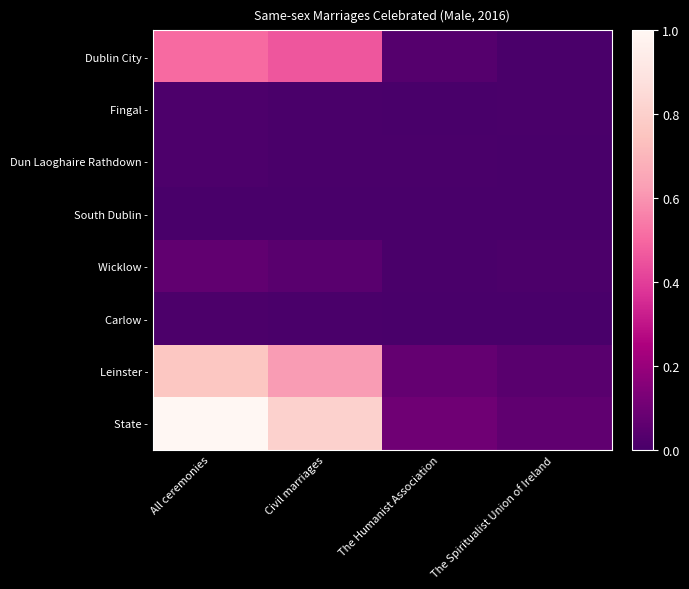

Reading left to right, what are all the values shown in this chart?

Dublin City -: All ceremonies=0.5	Civil marriages=0.5	The Humanist Association=0.0	The Spiritualist Union of Ireland=0.0
Fingal -: All ceremonies=0.0	Civil marriages=0.0	The Humanist Association=0.0	The Spiritualist Union of Ireland=0.0
Dun Laoghaire Rathdown -: All ceremonies=0.0	Civil marriages=0.0	The Humanist Association=0.0	The Spiritualist Union of Ireland=0.0
South Dublin -: All ceremonies=0.0	Civil marriages=0.0	The Humanist Association=0.0	The Spiritualist Union of Ireland=0.0
Wicklow -: All ceremonies=0.1	Civil marriages=0.0	The Humanist Association=0.0	The Spiritualist Union of Ireland=0.0
Carlow -: All ceremonies=0.0	Civil marriages=0.0	The Humanist Association=0.0	The Spiritualist Union of Ireland=0.0
Leinster -: All ceremonies=0.8	Civil marriages=0.6	The Humanist Association=0.1	The Spiritualist Union of Ireland=0.0
State -: All ceremonies=1.0	Civil marriages=0.8	The Humanist Association=0.1	The Spiritualist Union of Ireland=0.1